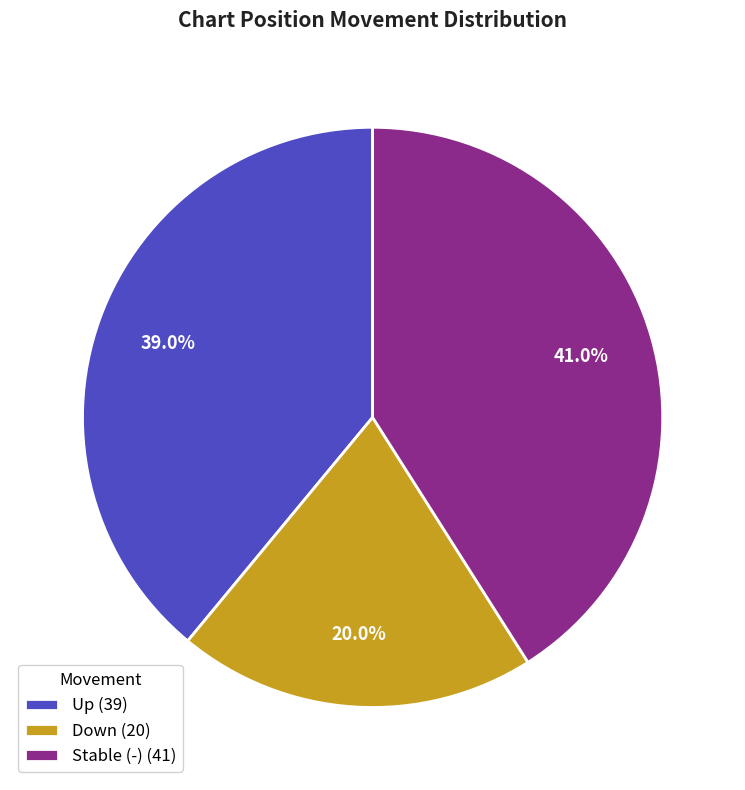

Approximately how many times larger is the value at Down (20) compared to Stable (-) (41)?

0.5